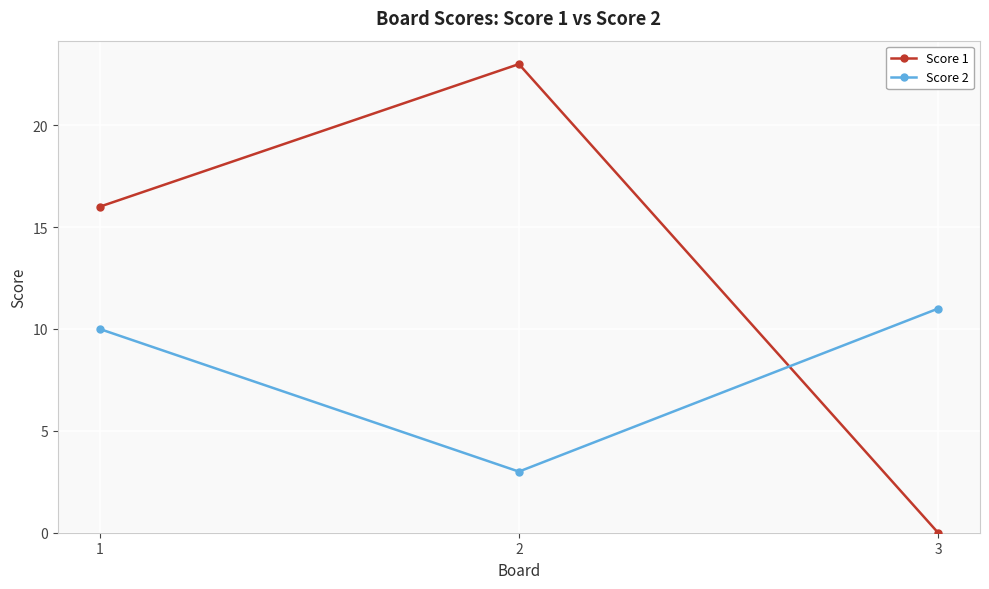

Count the Score 1 values in the range 0 to 23.

3